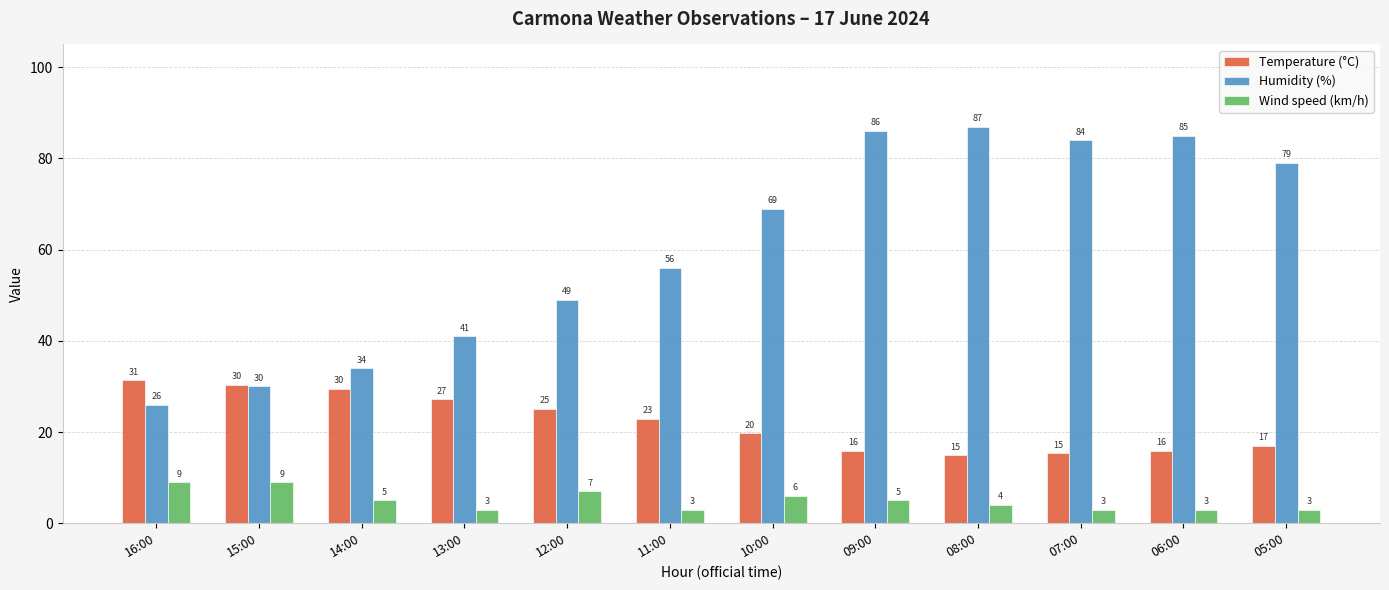

What are all the series names shown in the legend?

Temperature (°C), Humidity (%), Wind speed (km/h)